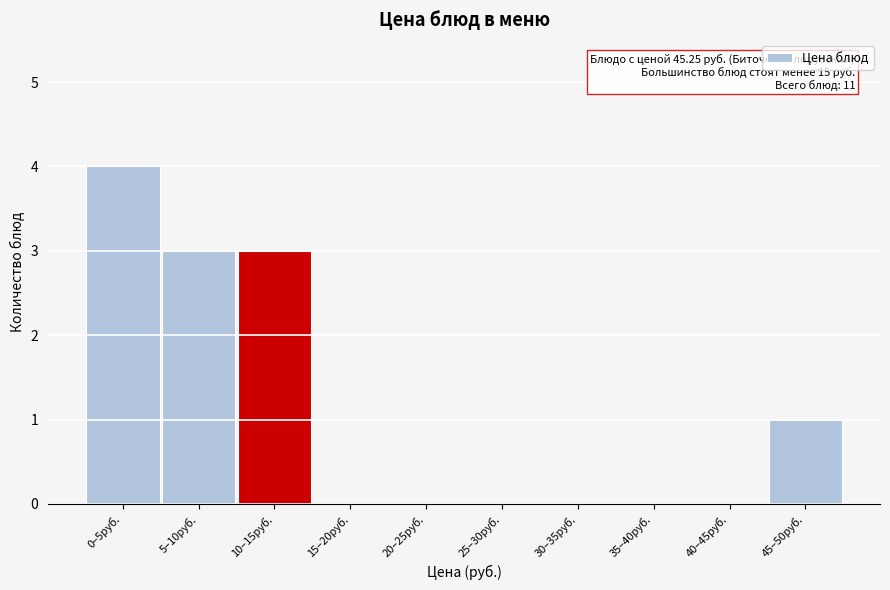

Reading right to left, transcribe all the data shown in this chart.

45–50руб.=1	40–45руб.=0	35–40руб.=0	30–35руб.=0	25–30руб.=0	20–25руб.=0	15–20руб.=0	10–15руб.=3	5–10руб.=3	0–5руб.=4